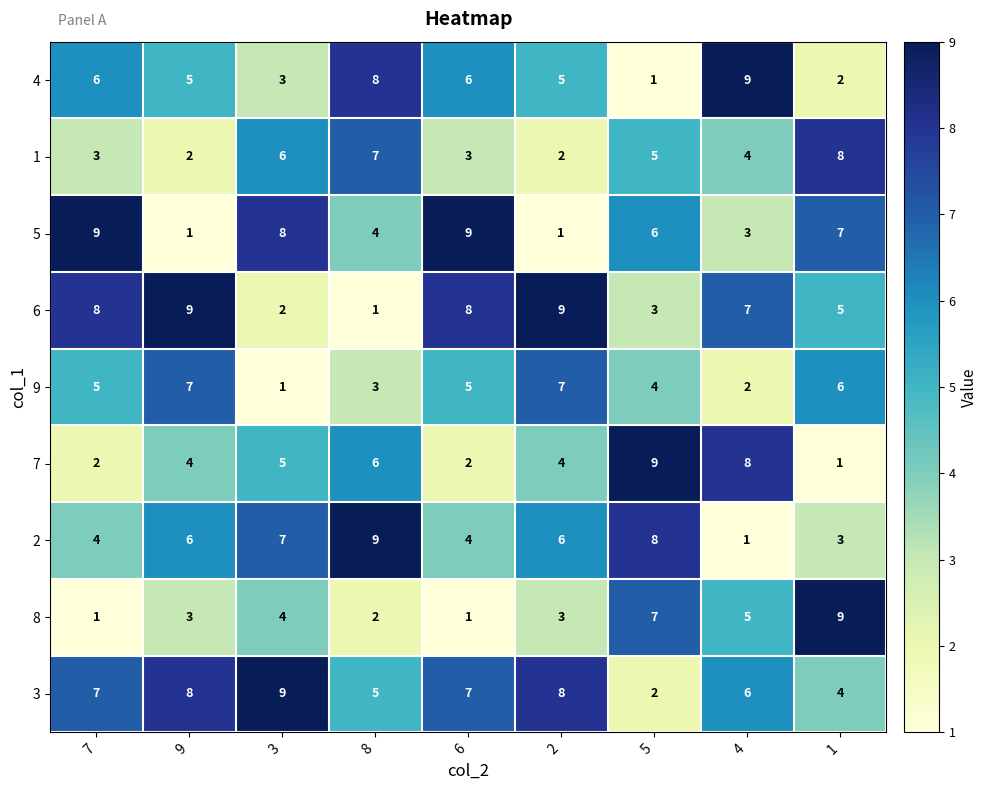

Between 8 and 5, which series saw the biggest shift?

4